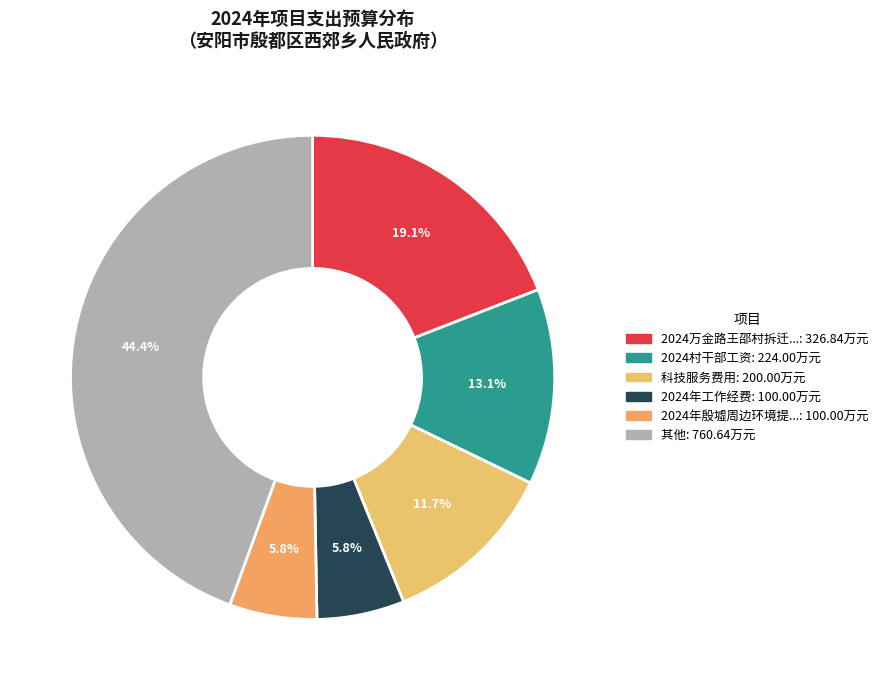

How many segments does this pie chart have?

6